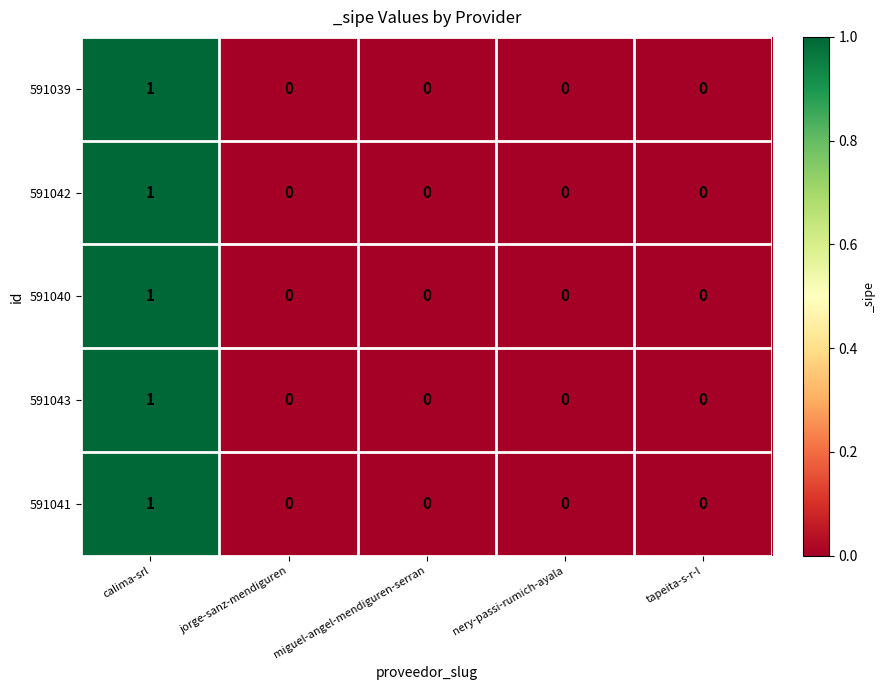

Is the value of 591041 at calima-srl greater than the value of 591043 at miguel-angel-mendiguren-serran?

Yes